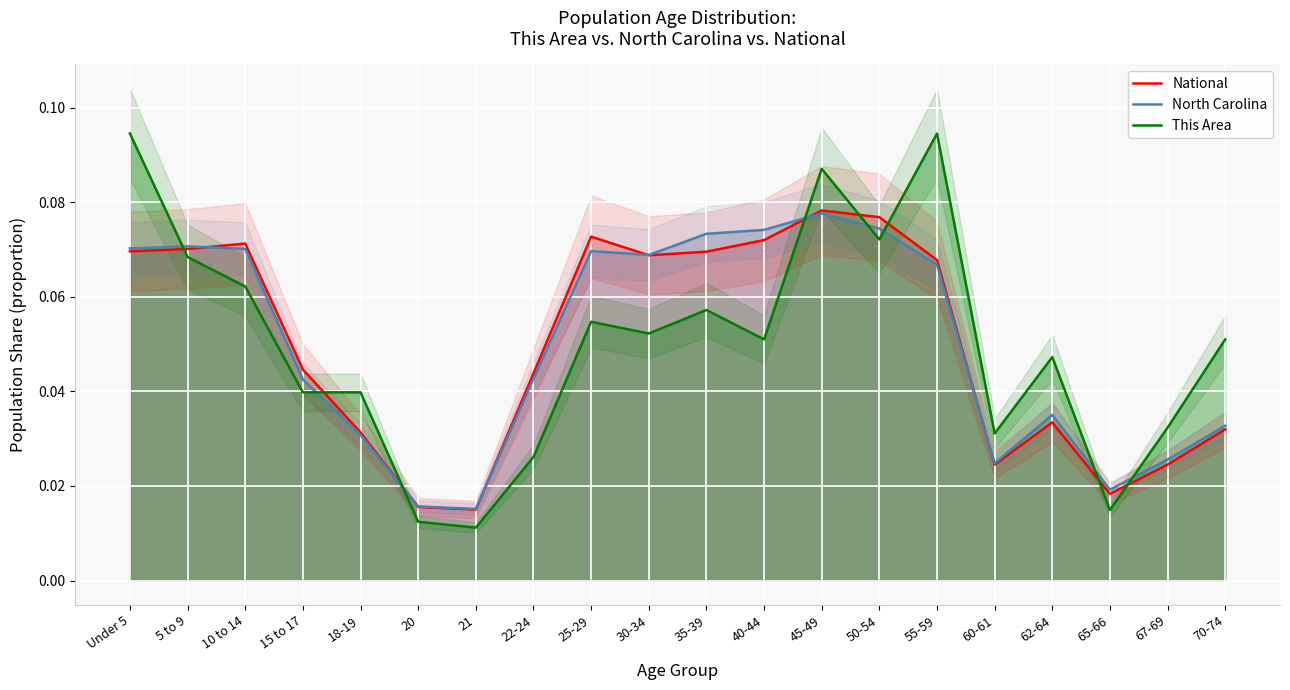

Is it true that This Area equals 0.1 at 30-34?

False